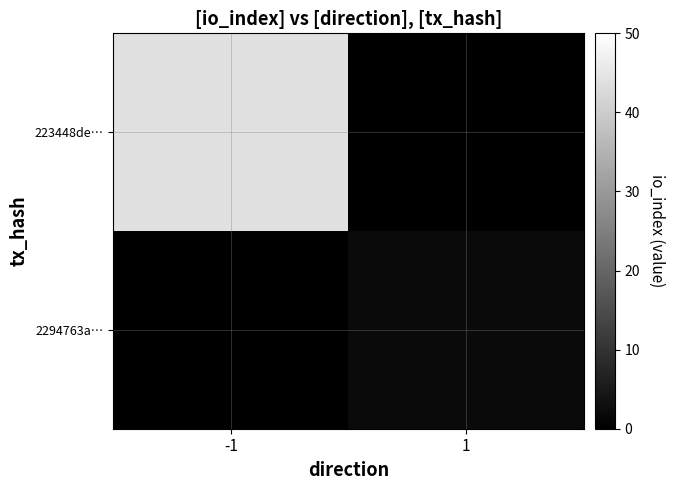

Between -1 and 1, which is larger?

-1